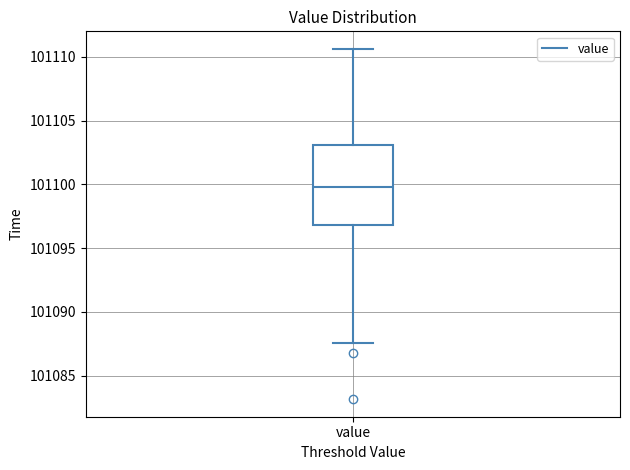

Where does the lower whisker of the box for value end on the y-axis? The values are not printed on the chart, so give them approximately, as read against the axis.

101087.5